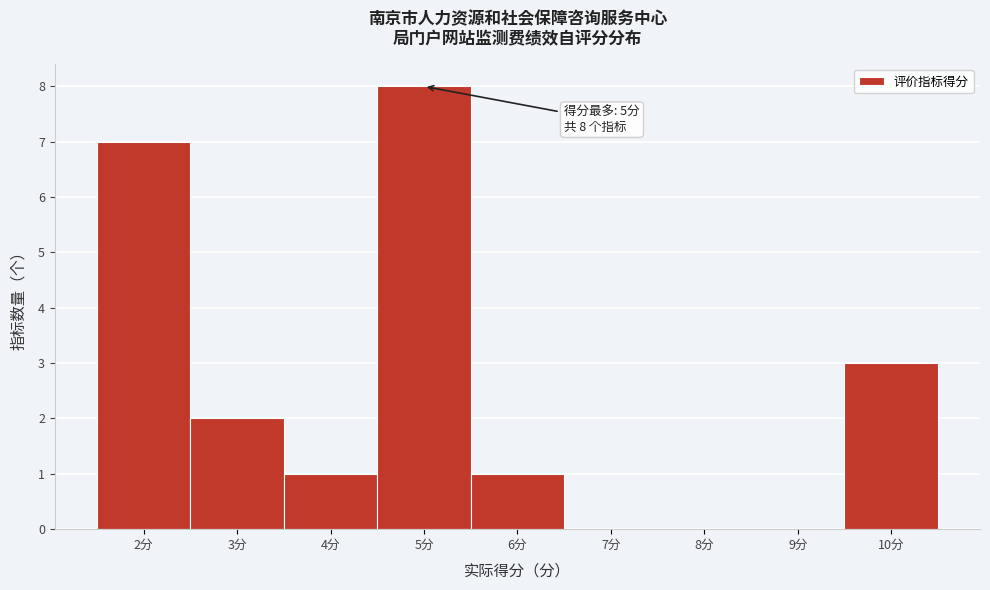

Over which range of the x-axis is the bar tallest?

4.5 to 5.5